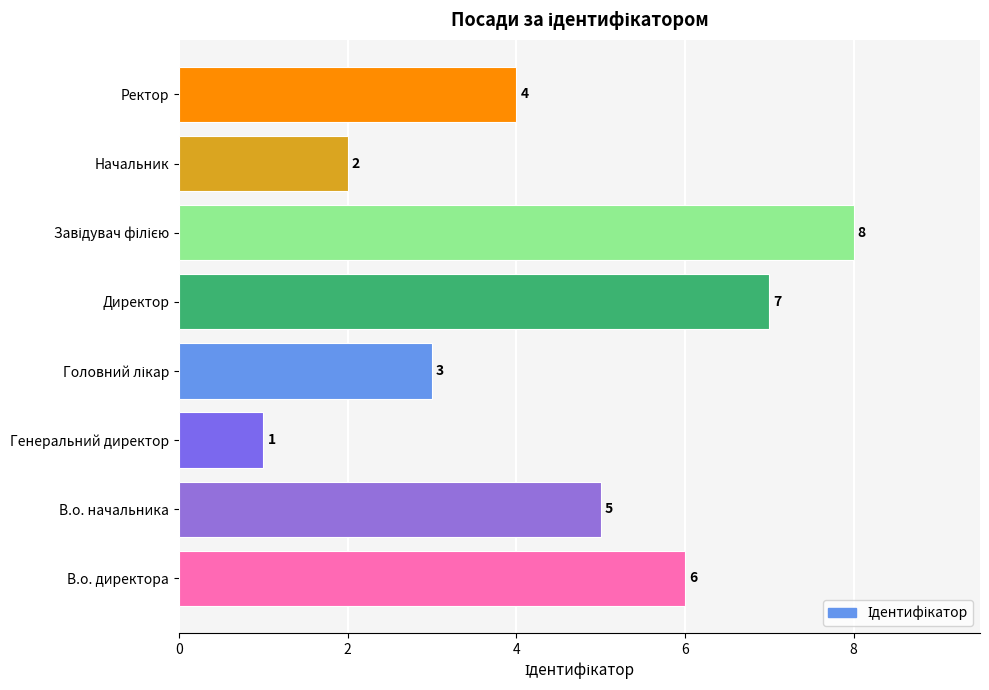

At which label is the value closest to 4?

Ректор